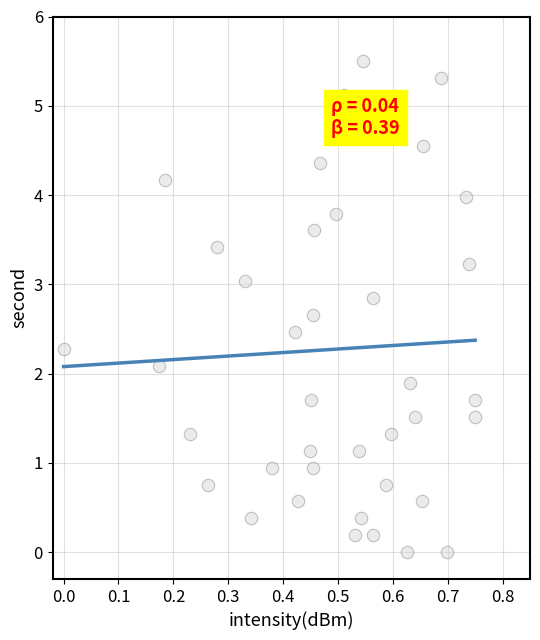

What is the range of X values (max minus min)?

0.8